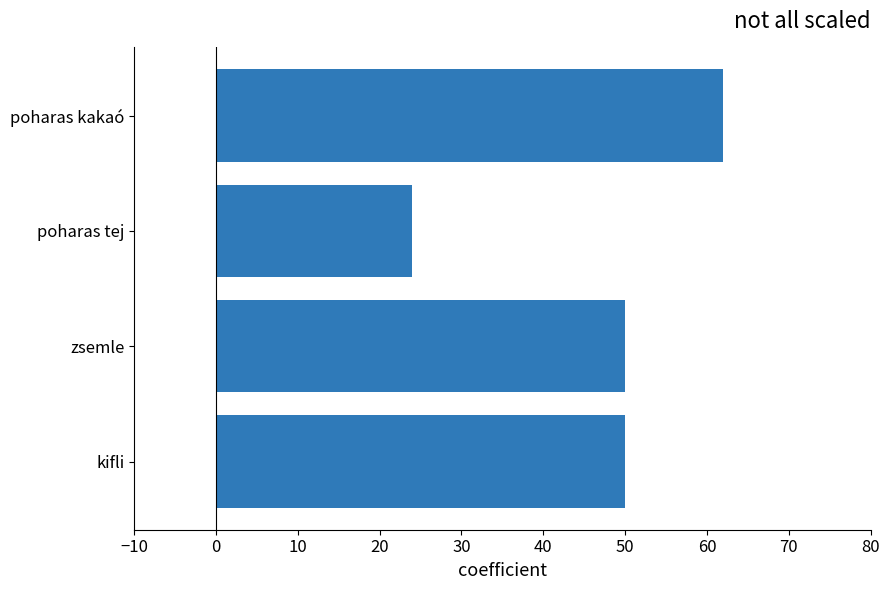

Is it true that the value at poharas kakaó is 16?

False